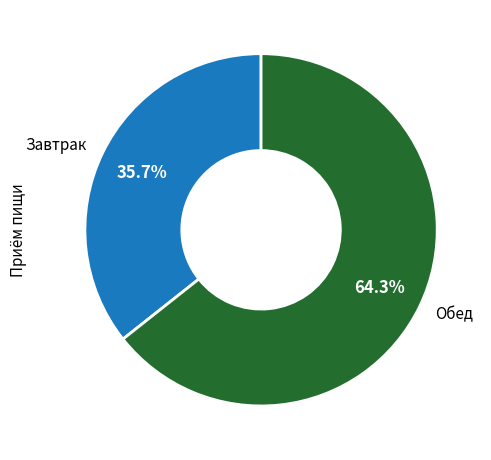

How many segments does this pie chart have?

2